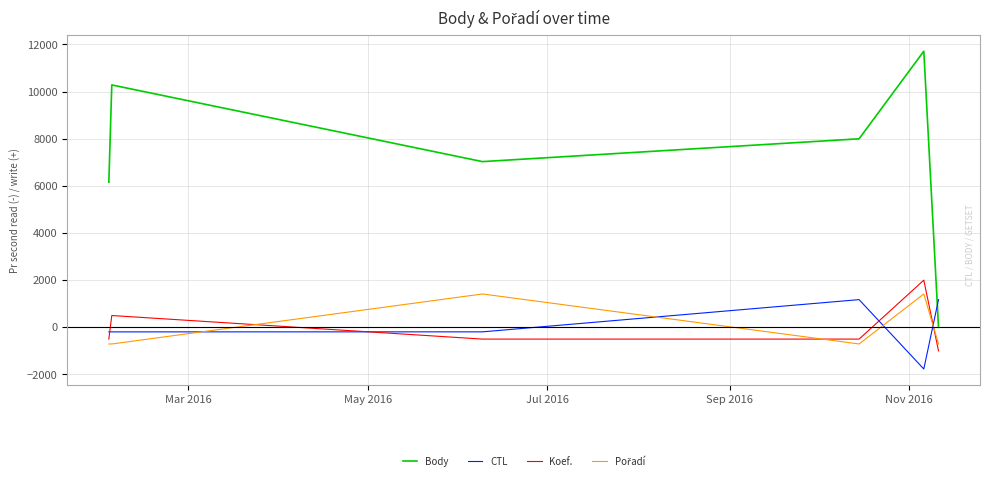

Which series has the widest spread of values?

Body